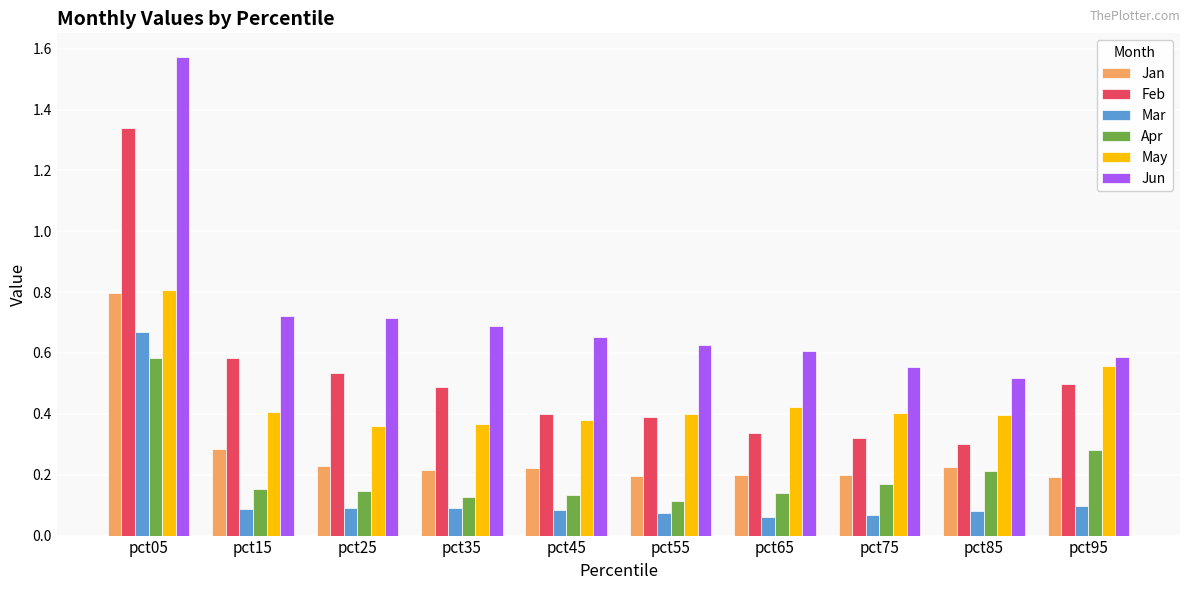

How many Jun values are between 0 and 1?

9